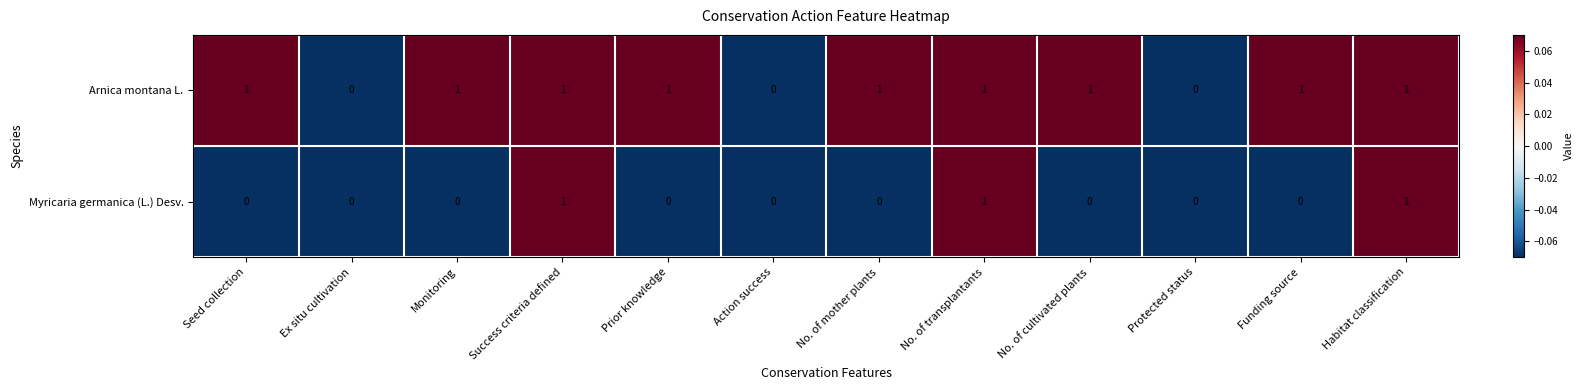

Which series has the largest total across all categories?

Arnica montana L.